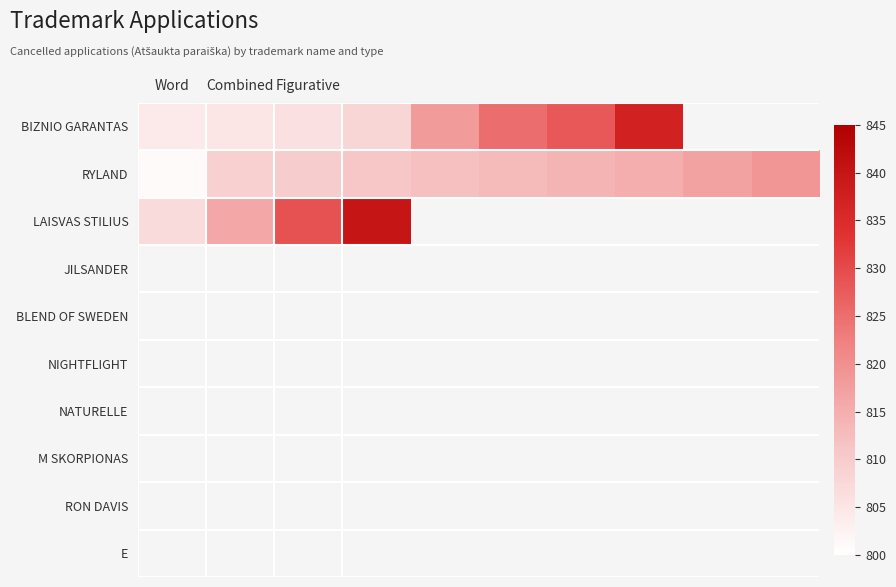

Rank the series by their maximum value, from highest to lowest.

LAISVAS STILIUS, BIZNIO GARANTAS, RYLAND